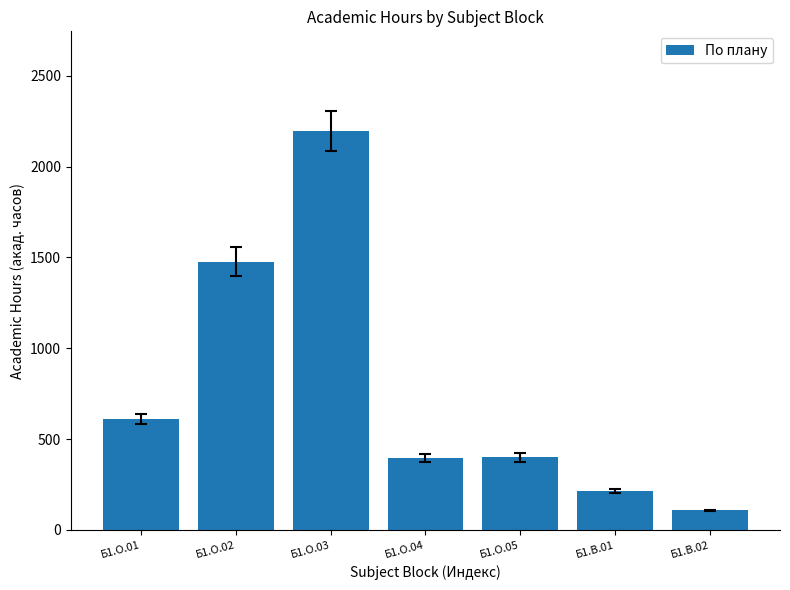

How many data points are less than 400?

3